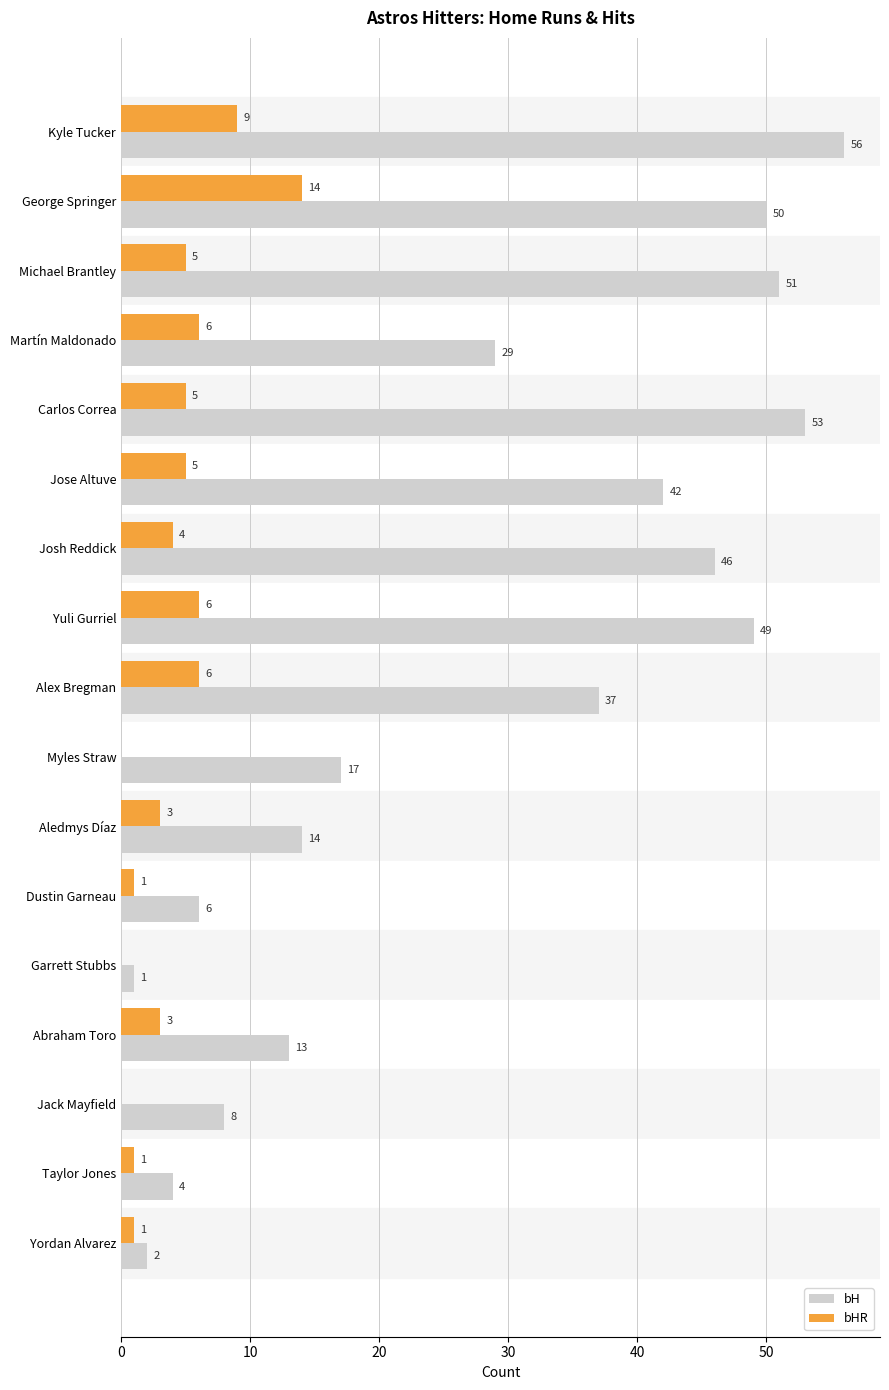

What value does the bH series have at Martín Maldonado, to the nearest 10?

30